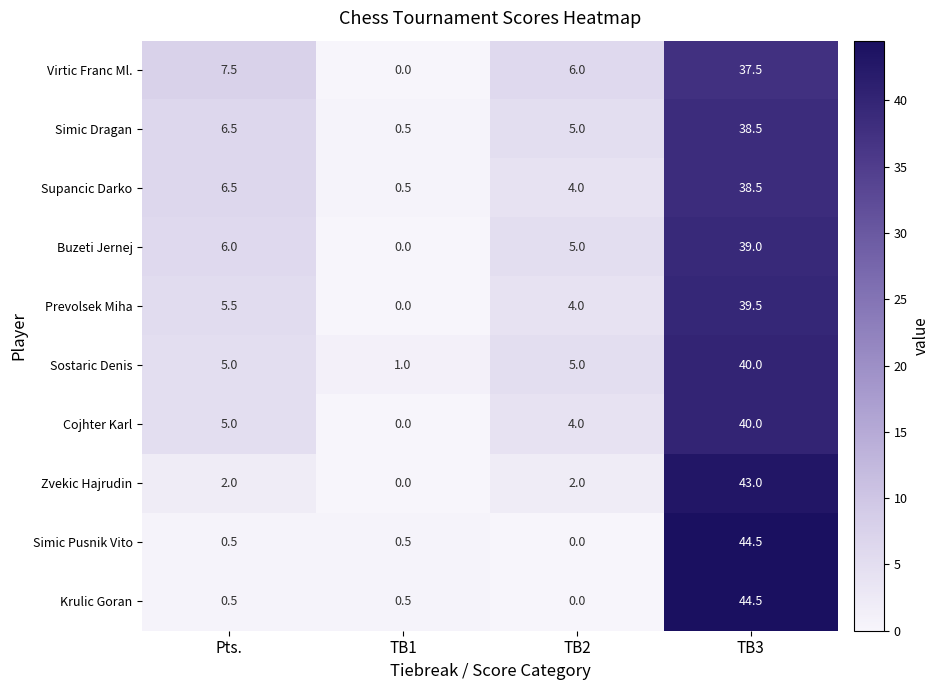

What is the spread (max minus min) of values at TB2?

6.0